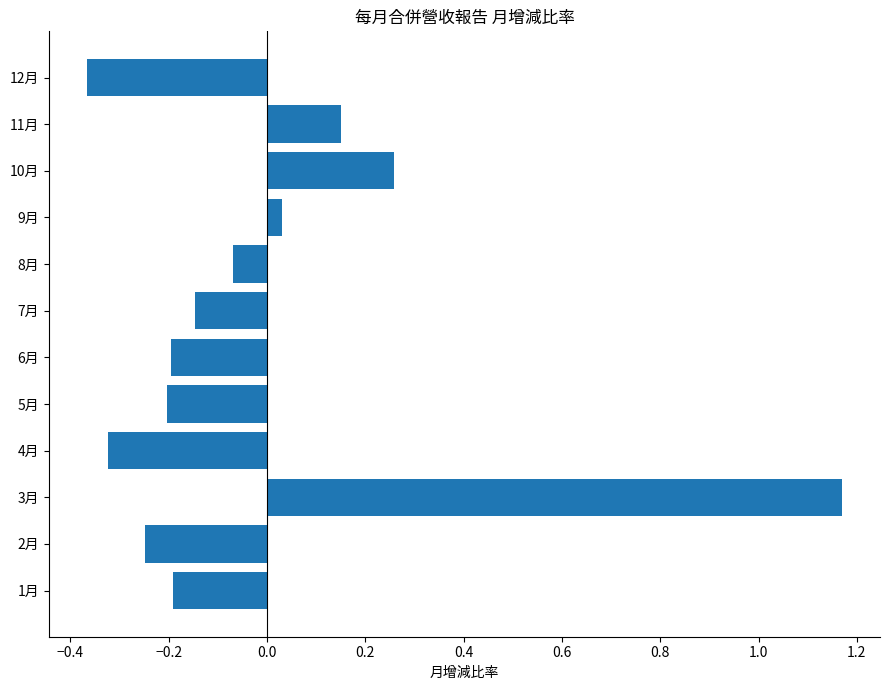

What is the change in value from 2月 to 7月?

+0.1